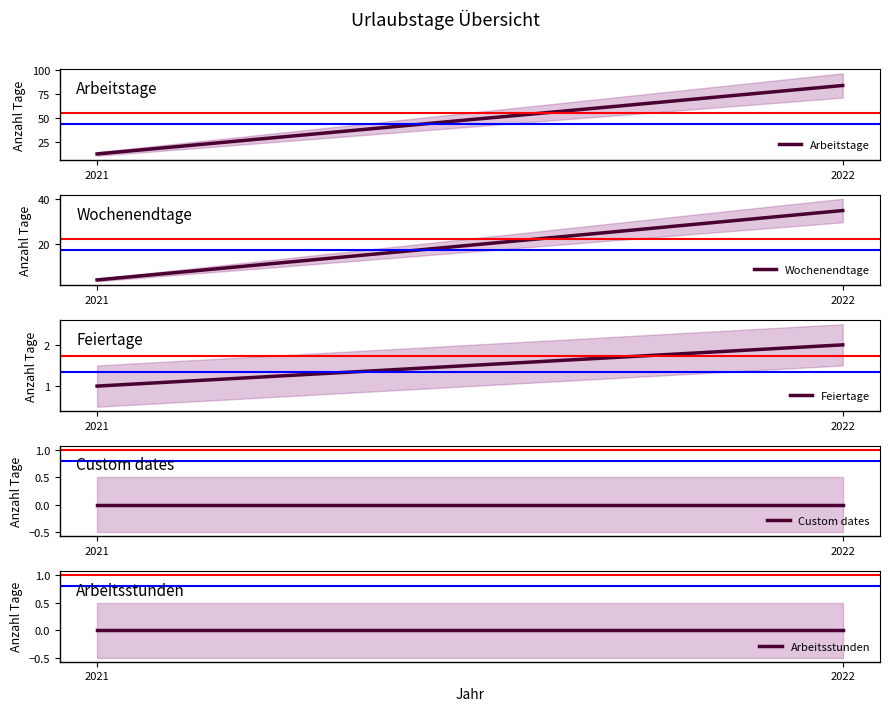

Is this an area chart (filled region under the line)?

No